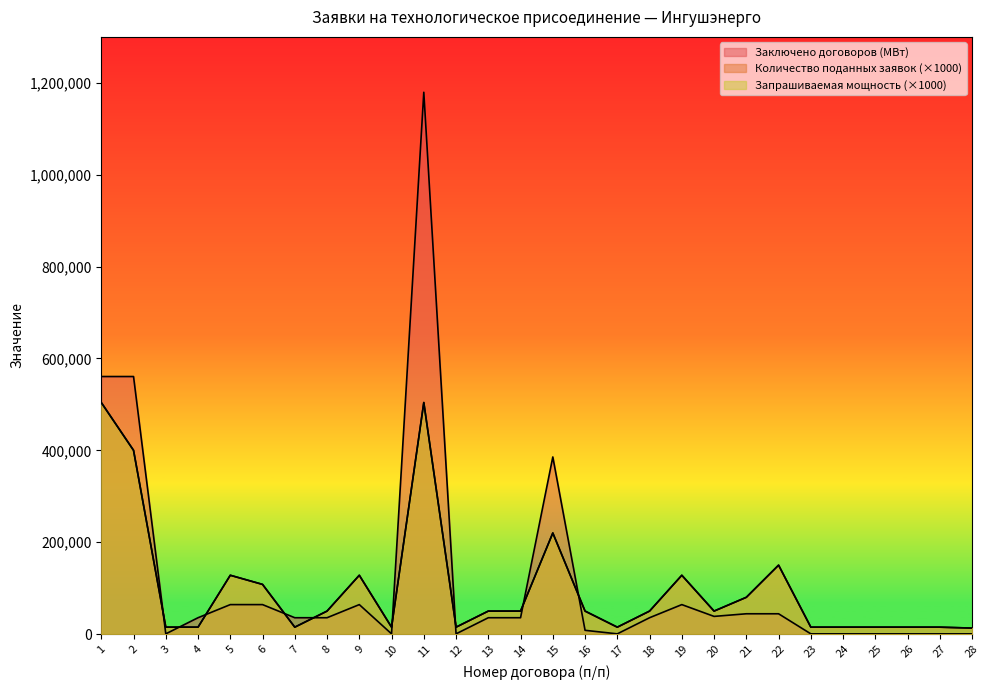

True or false: Заключено договоров (МВт) has more than 2 interior local peaks.

True